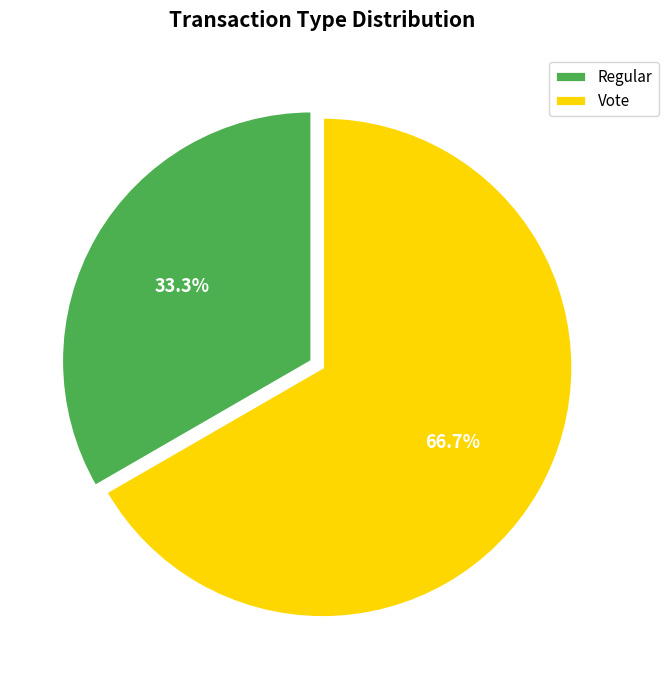

True or false: Vote accounts for 67% of the total.

True